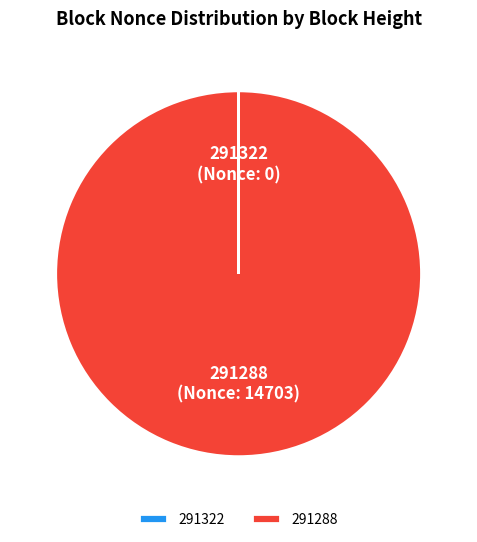

Which category accounts for the majority?

291288